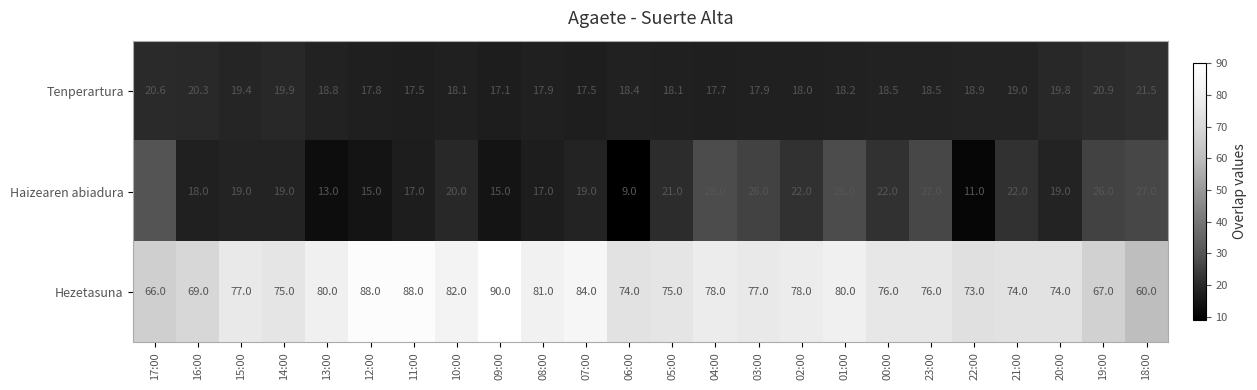

At 18:00, list the series in order from largest to smallest.

Hezetasuna, Haizearen abiadura, Tenperartura